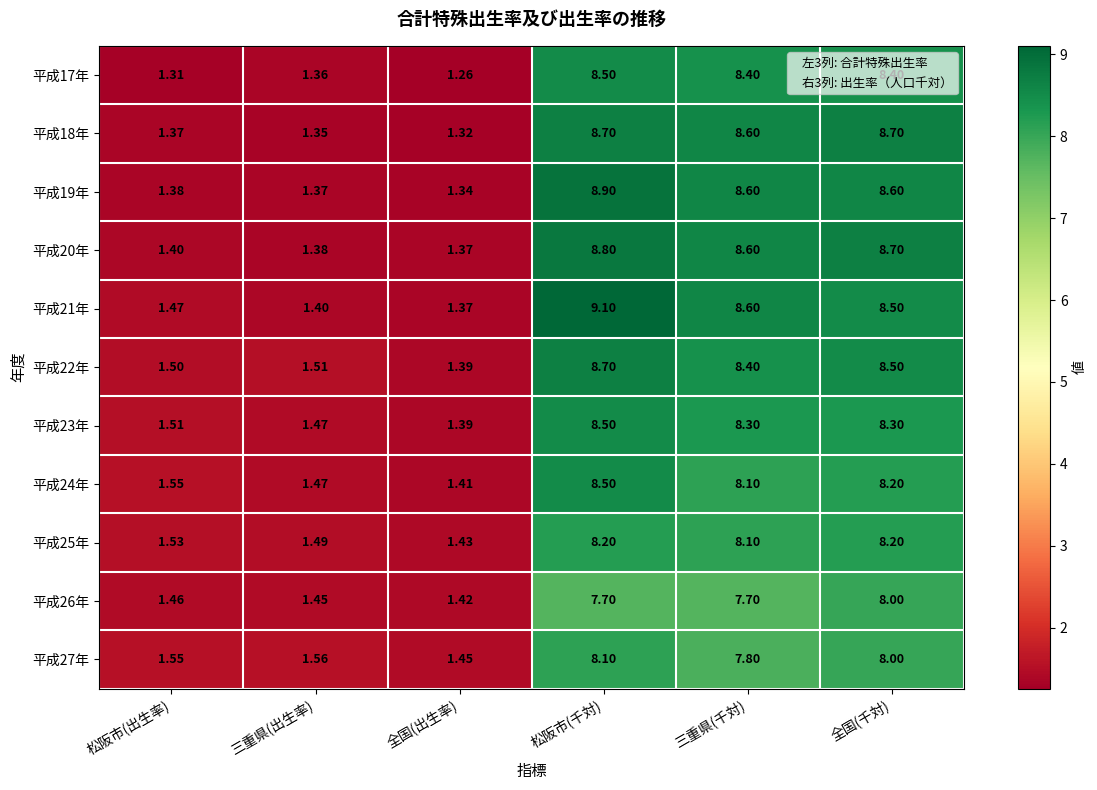

Where does the 平成25年 series first go above 8?

松阪市(千対)